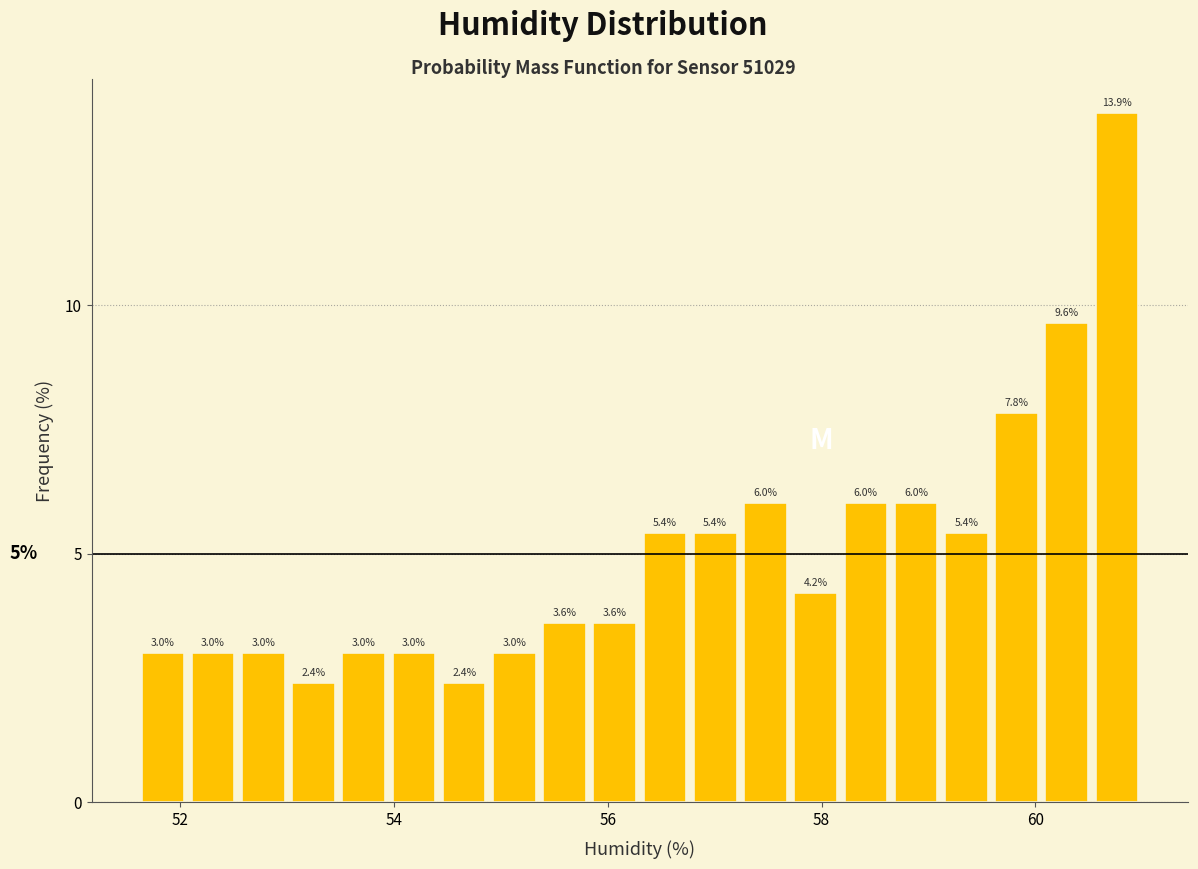

Around what value on the x-axis is the tallest bar? Give the approximate position of its centre, as read against the axis.

60.8